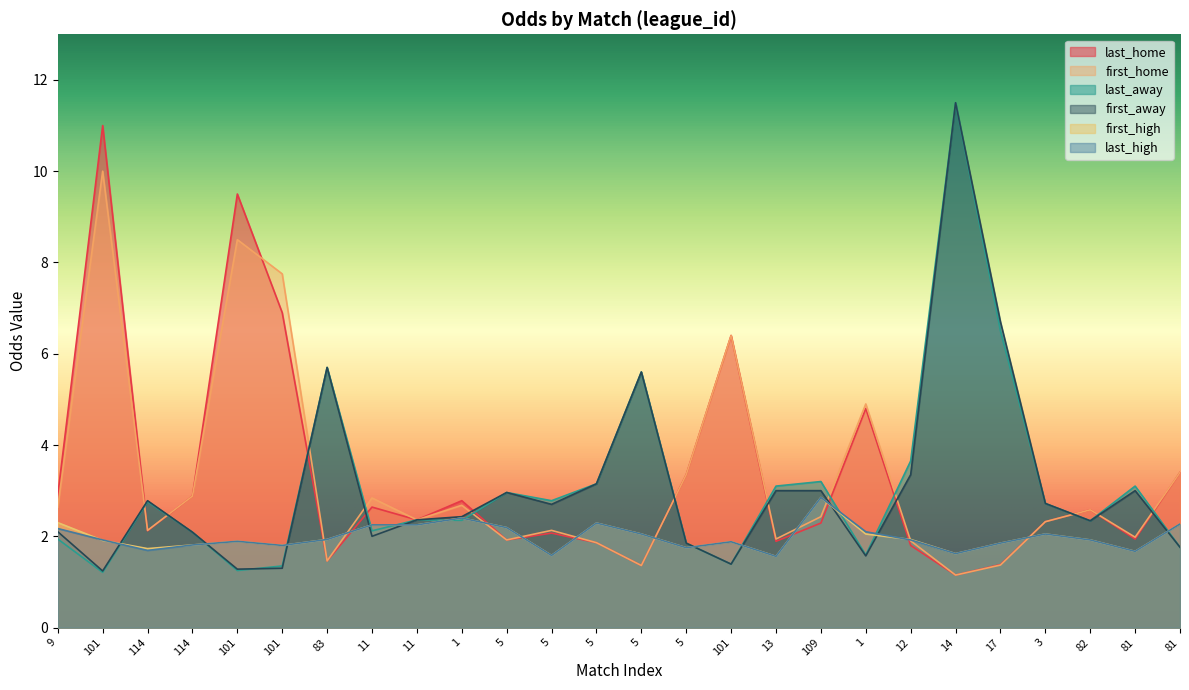

What is the difference between the second highest and second lowest values in the last_home series?

8.1